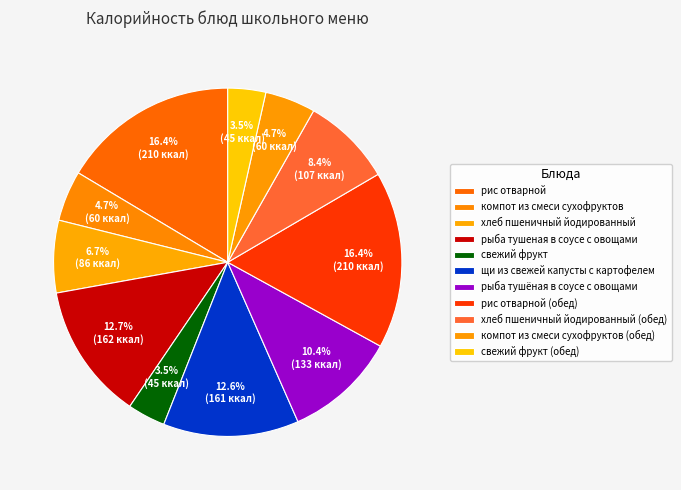

To the nearest percent, what is the difference between the largest and smallest slice percentages?

13%